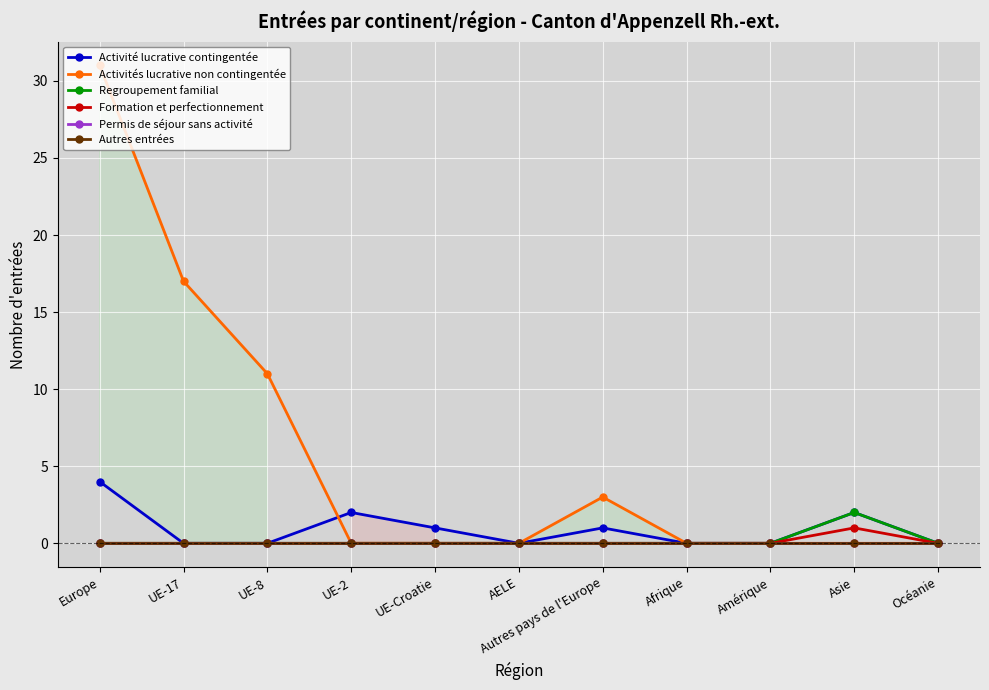

What are all the series names shown in the legend?

Activité lucrative contingentée, Activités lucrative non contingentée, Regroupement familial, Formation et perfectionnement, Permis de séjour sans activité, Autres entrées